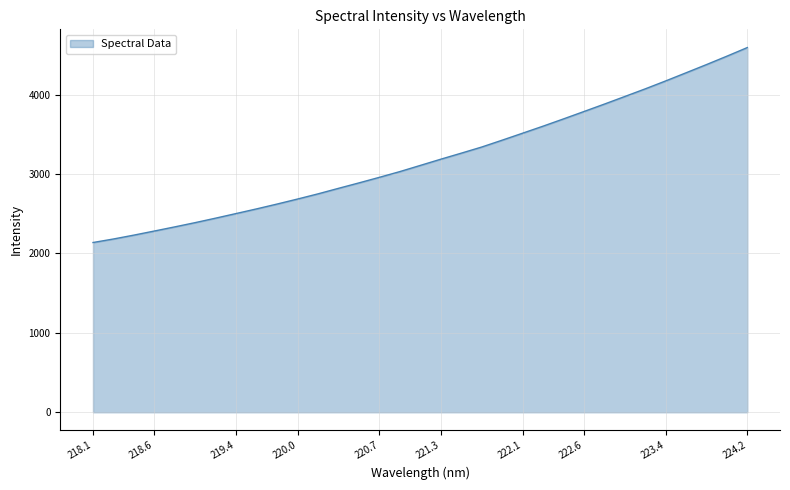

What is the maximum value shown in the chart?

4593.9